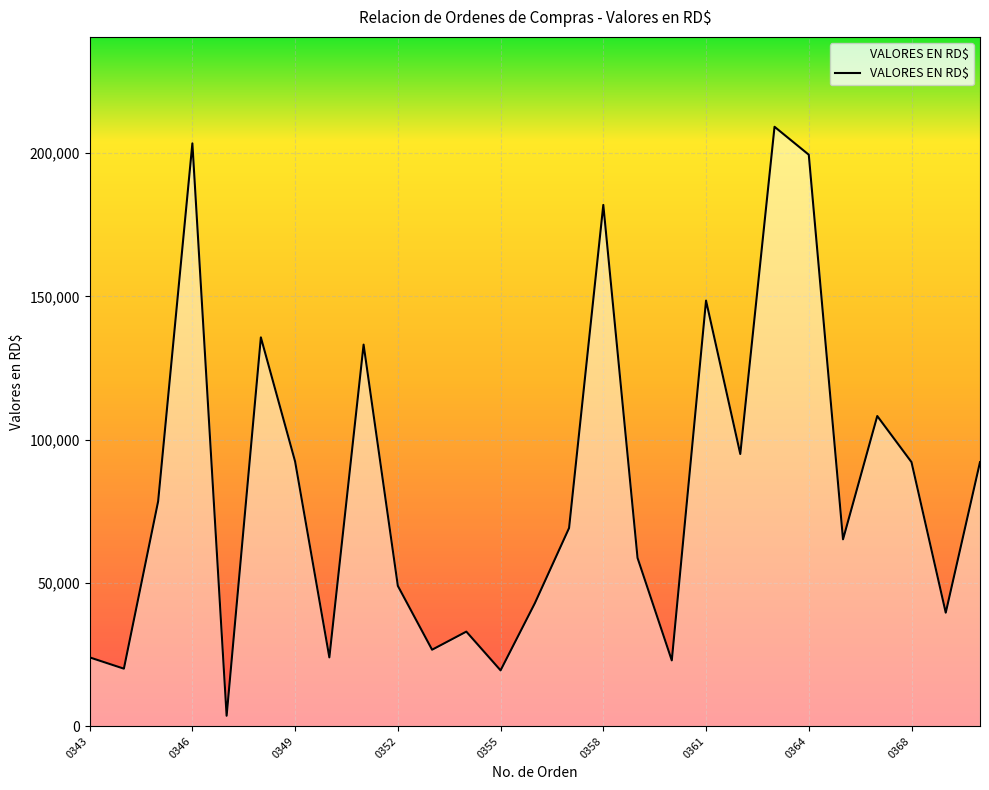

What is the difference between the maximum and minimum values?

205569.2